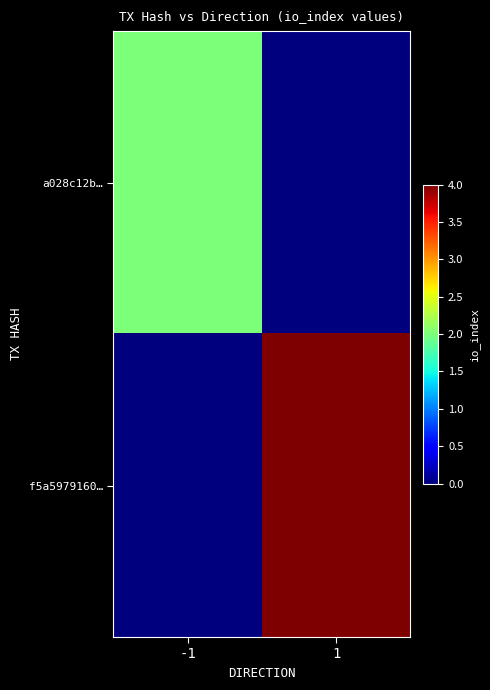

Which series changed the most between -1 and 1?

f5a5979160…